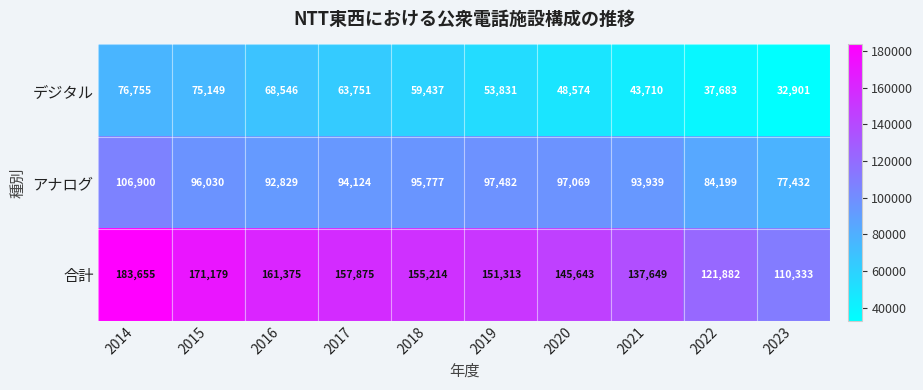

How many デジタル values are between 43710 and 68546?

6